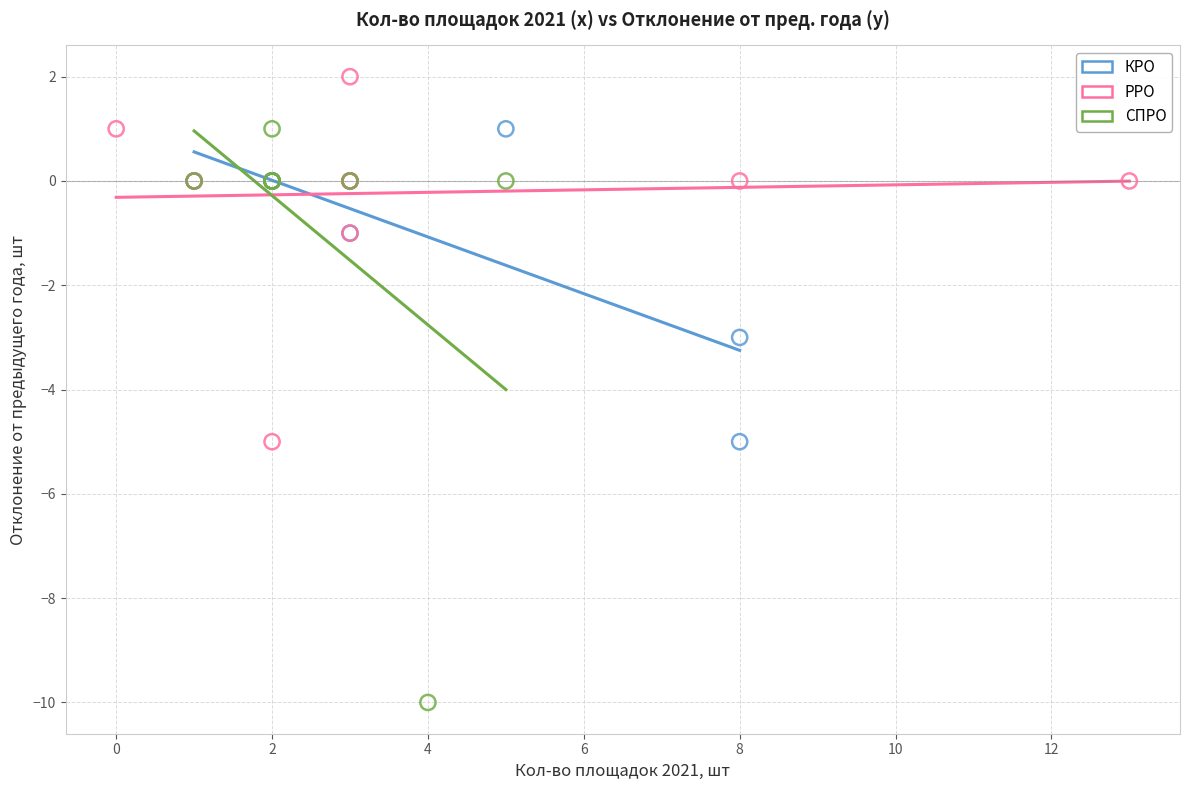

Which series has the largest Y range (max minus min)?

СПРО